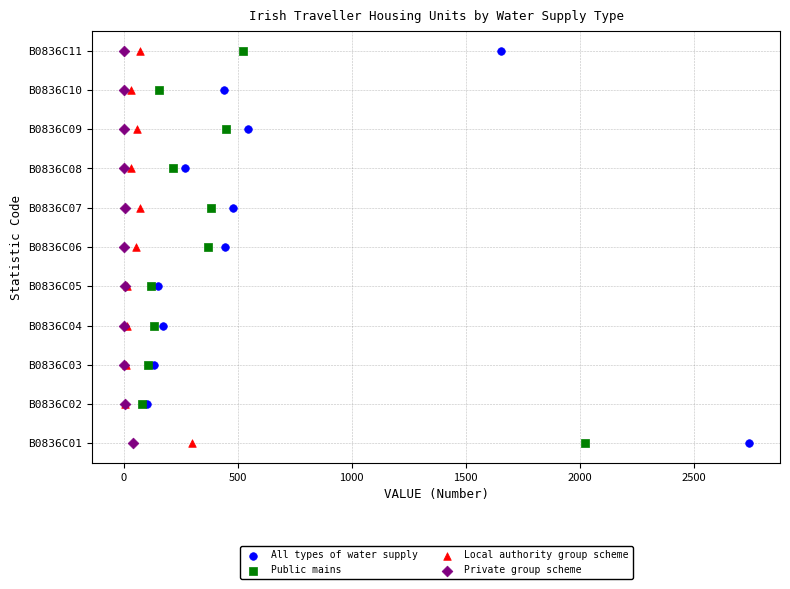

What are all the series names shown in the legend?

All types of water supply, Public mains, Local authority group scheme, Private group scheme